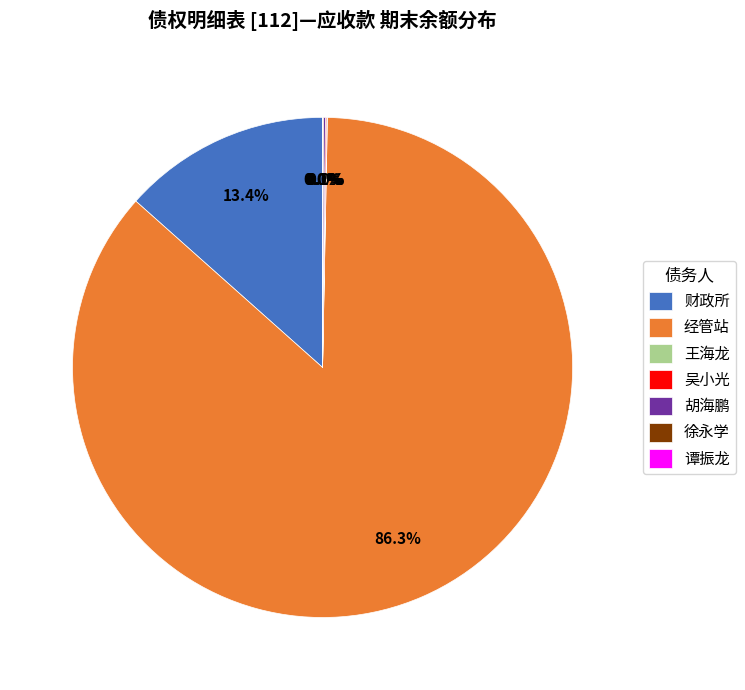

Which category accounts for the majority?

经管站